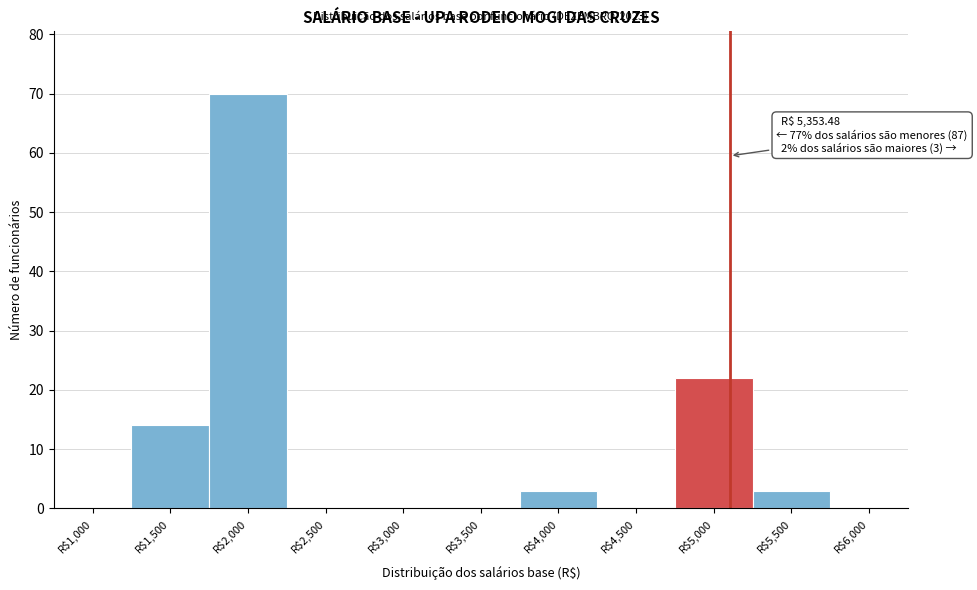

At which label is the value closest to 35?

R$5,000